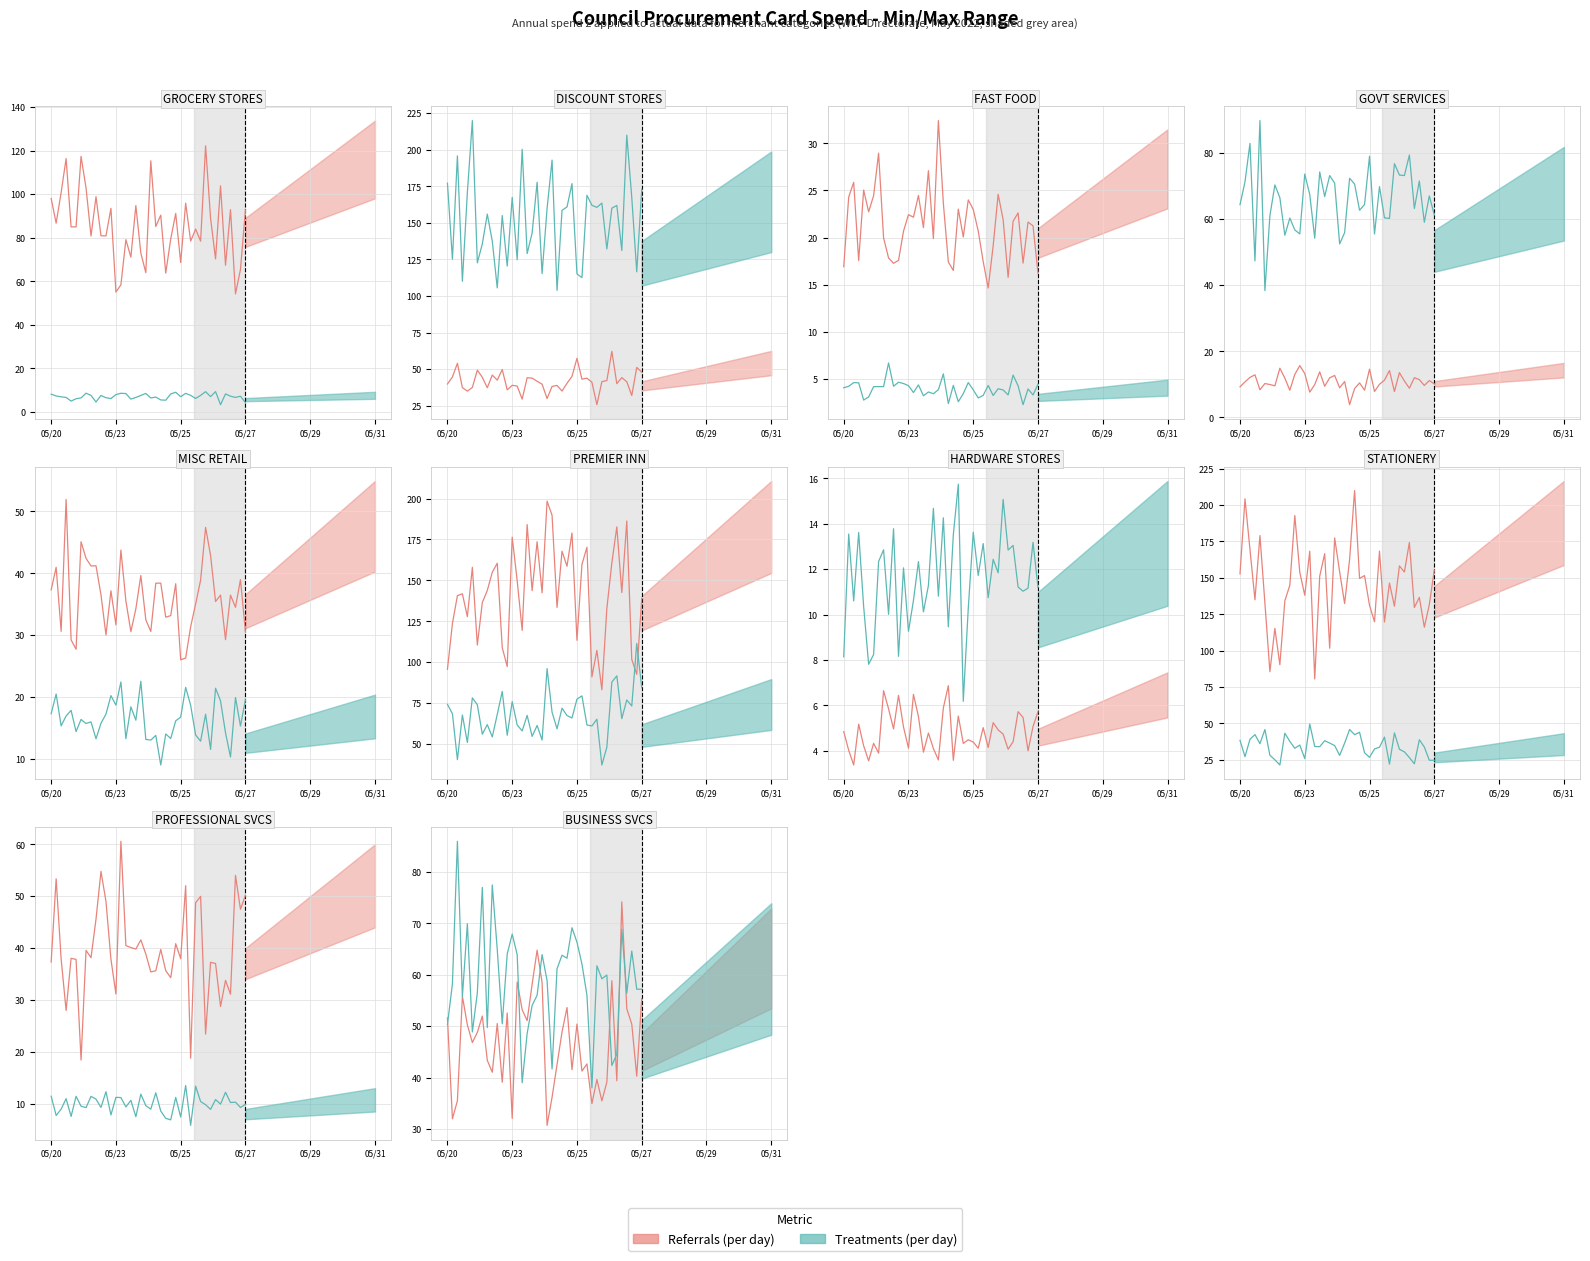

At which category is the sum across all series the highest?

05/26